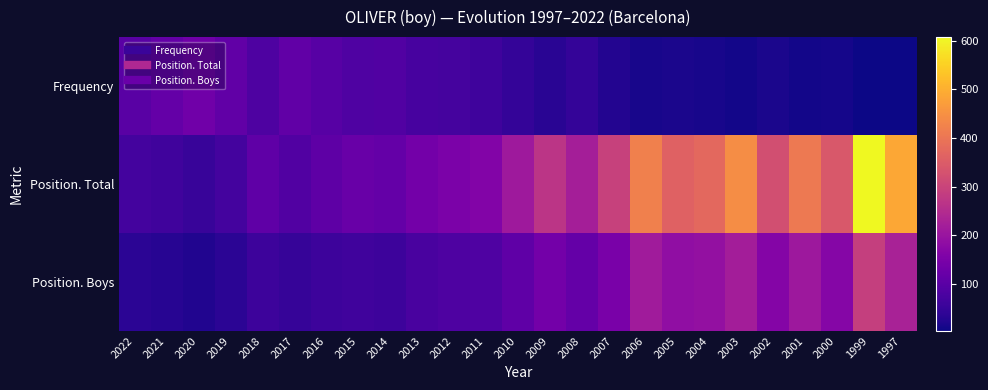

Between 2022 and 2001, which series saw the biggest shift?

Position. Total